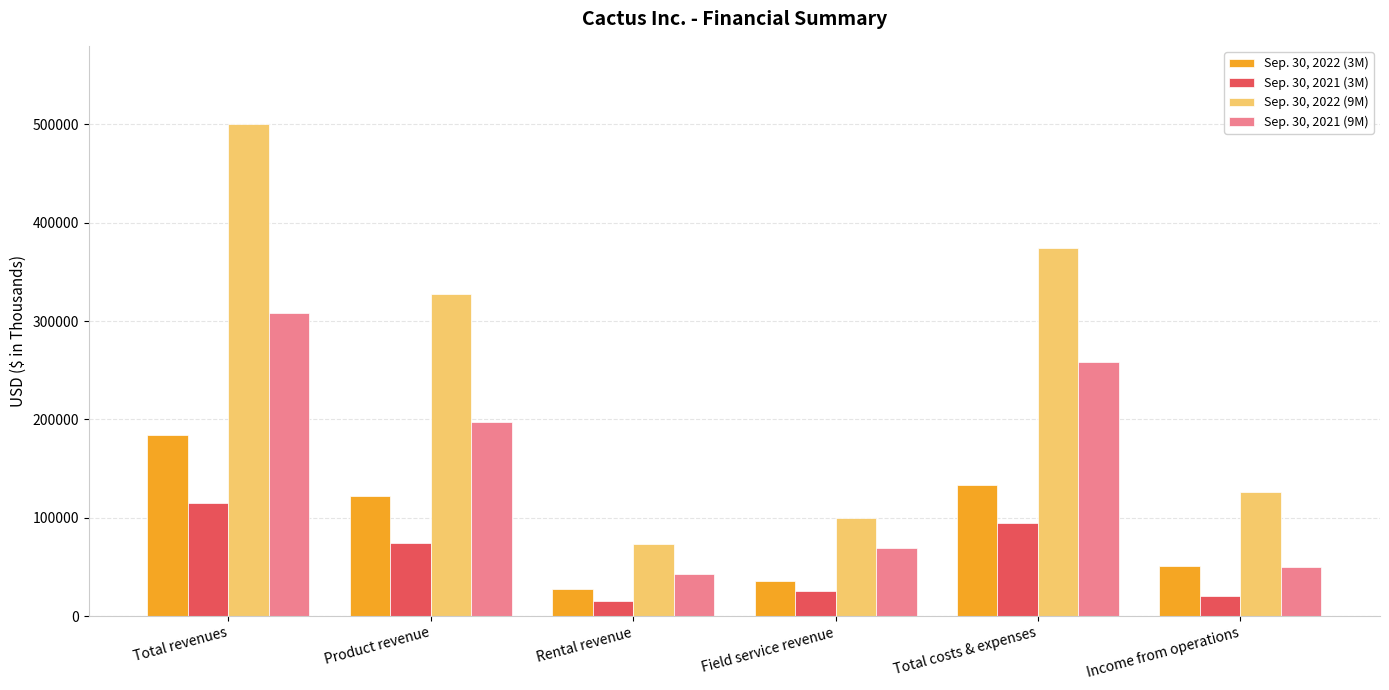

Reading left to right, list all the values displayed in this chart.

Sep. 30, 2022 (3M): 184481	121782	27105	35594	133185	51296
Sep. 30, 2021 (3M): 115363	74835	15271	25257	94597	20766
Sep. 30, 2022 (9M): 500595	328054	73143	99398	374068	126527
Sep. 30, 2021 (9M): 308673	197136	42404	69133	258958	49715